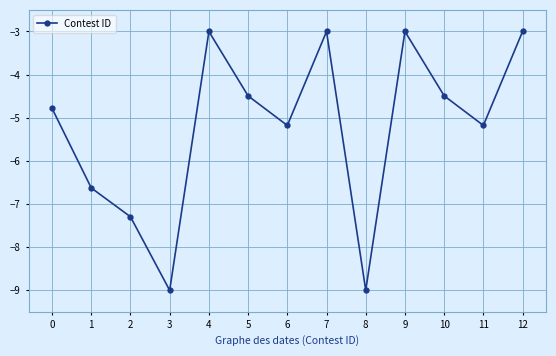

What is the maximum value shown in the chart?

-3.0